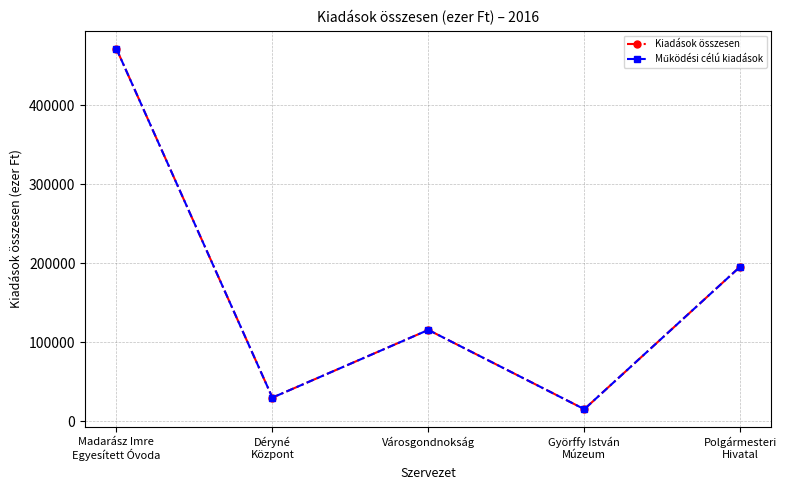

Is the value of Kiadások összesen at Madarász Imre
Egyesített Óvoda greater than the value of Működési célú kiadások at Polgármesteri
Hivatal?

Yes